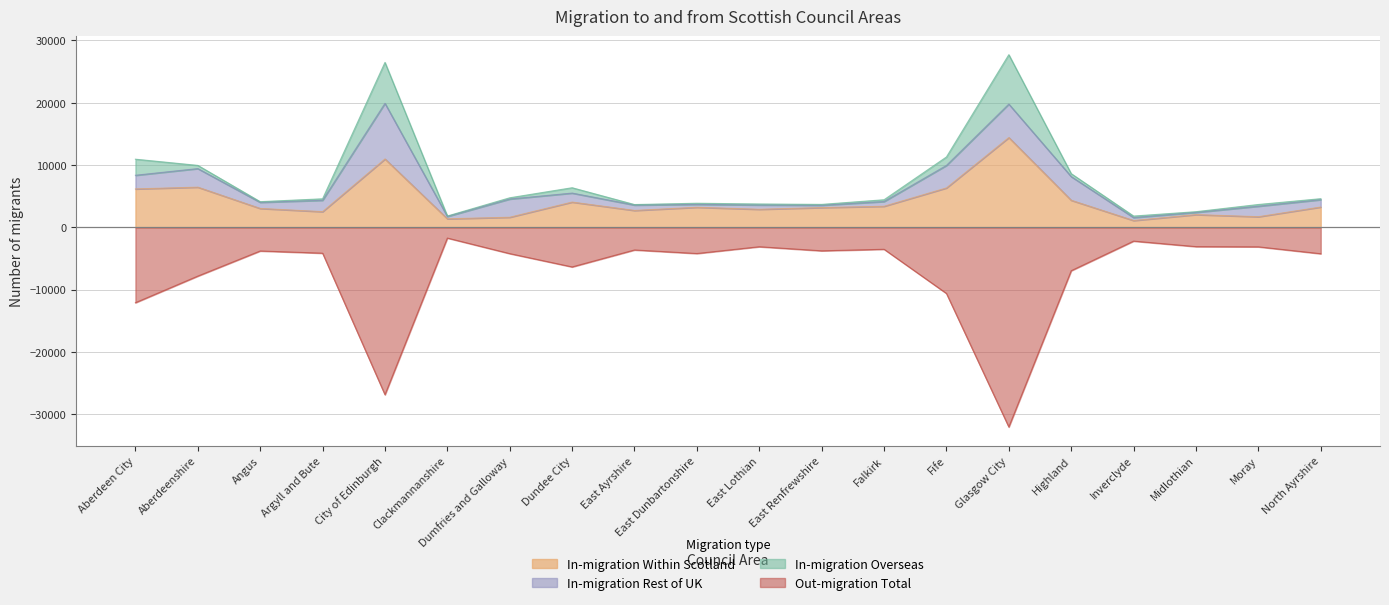

True or false: Out-migration Total and In-migration Within Scotland cross at least once.

False